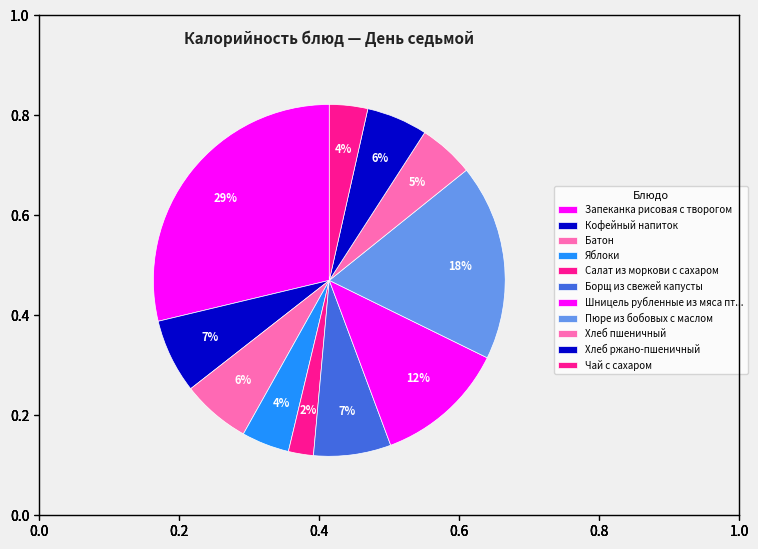

How many slices are in this pie chart?

11